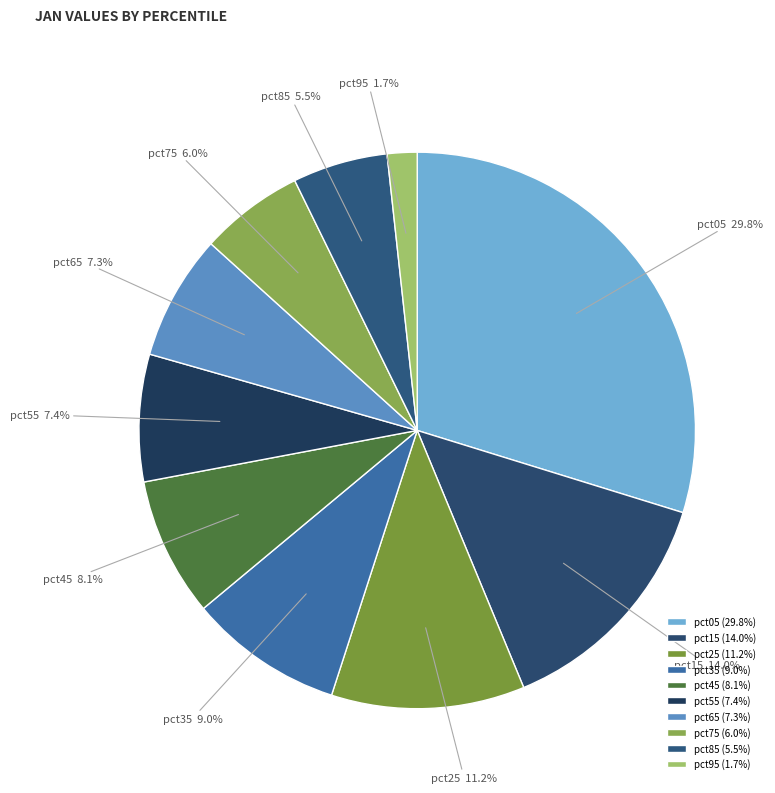

To the nearest percent, what is the difference between the largest and smallest slice percentages?

28%